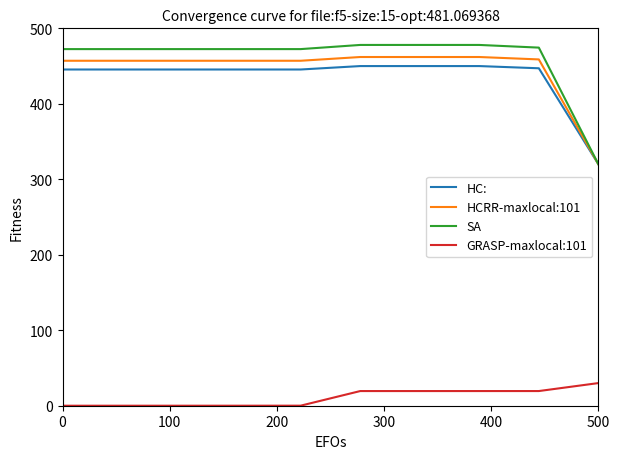

Which series has the widest spread of values?

SA